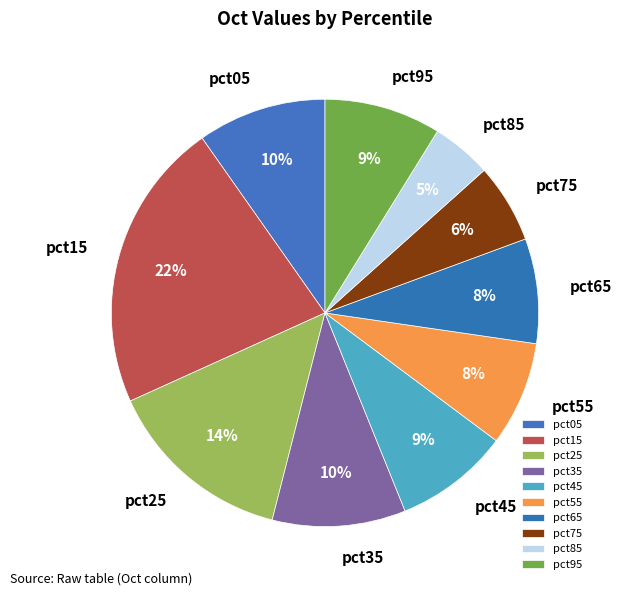

To the nearest percent, what portion does pct95 represent?

9%